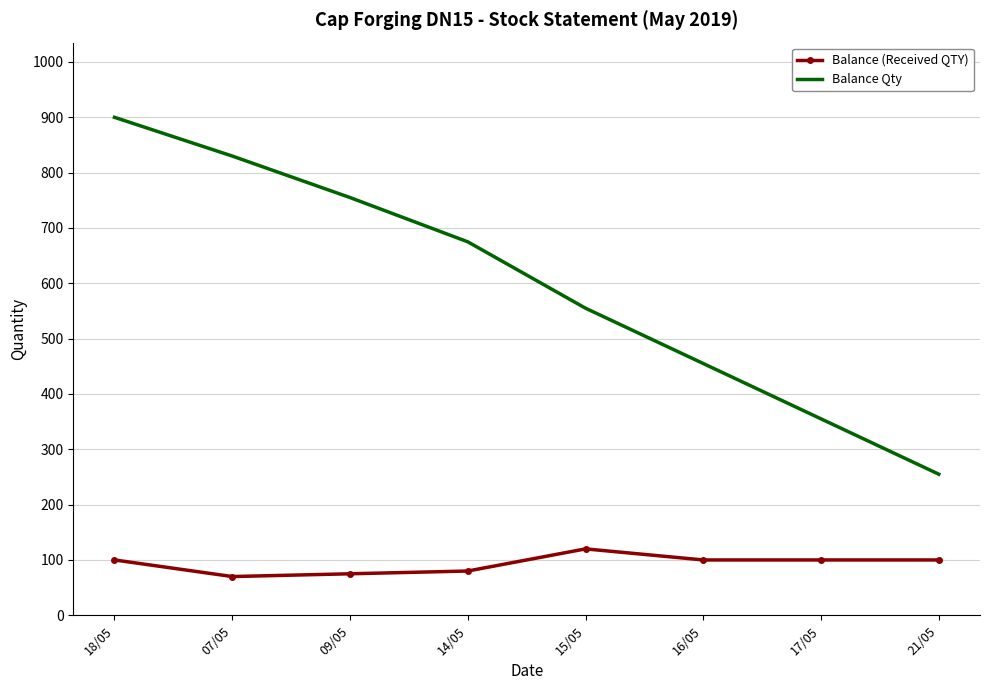

True or false: Balance (Received QTY) and Balance Qty cross at least once.

False